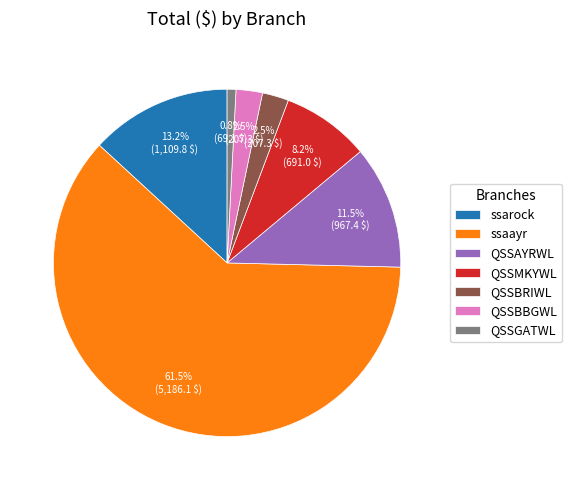

Is QSSBBGWL the majority of the pie?

No